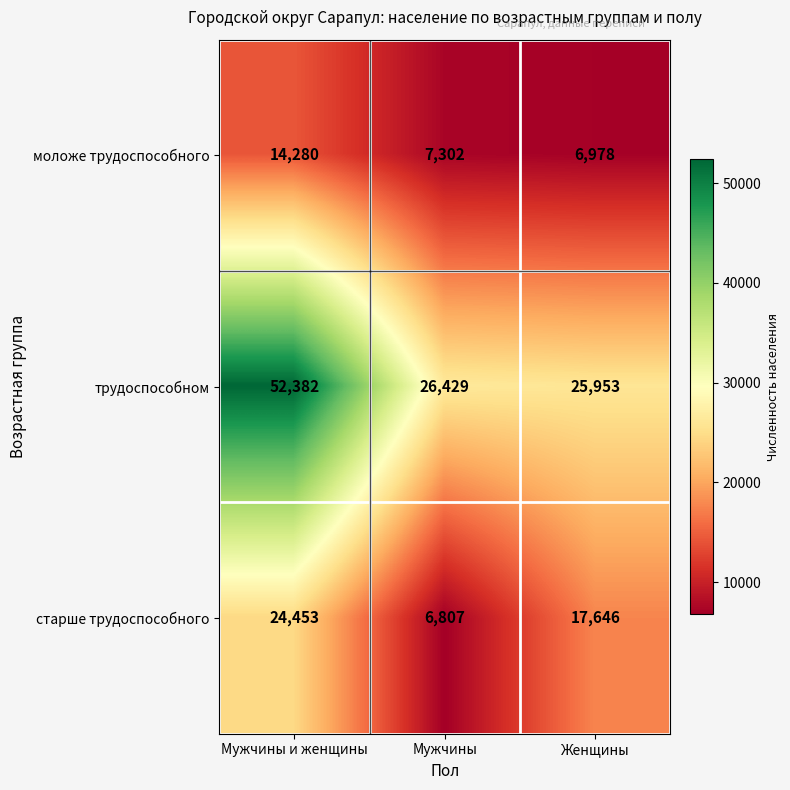

What is the total value across all series at Мужчины?

40538